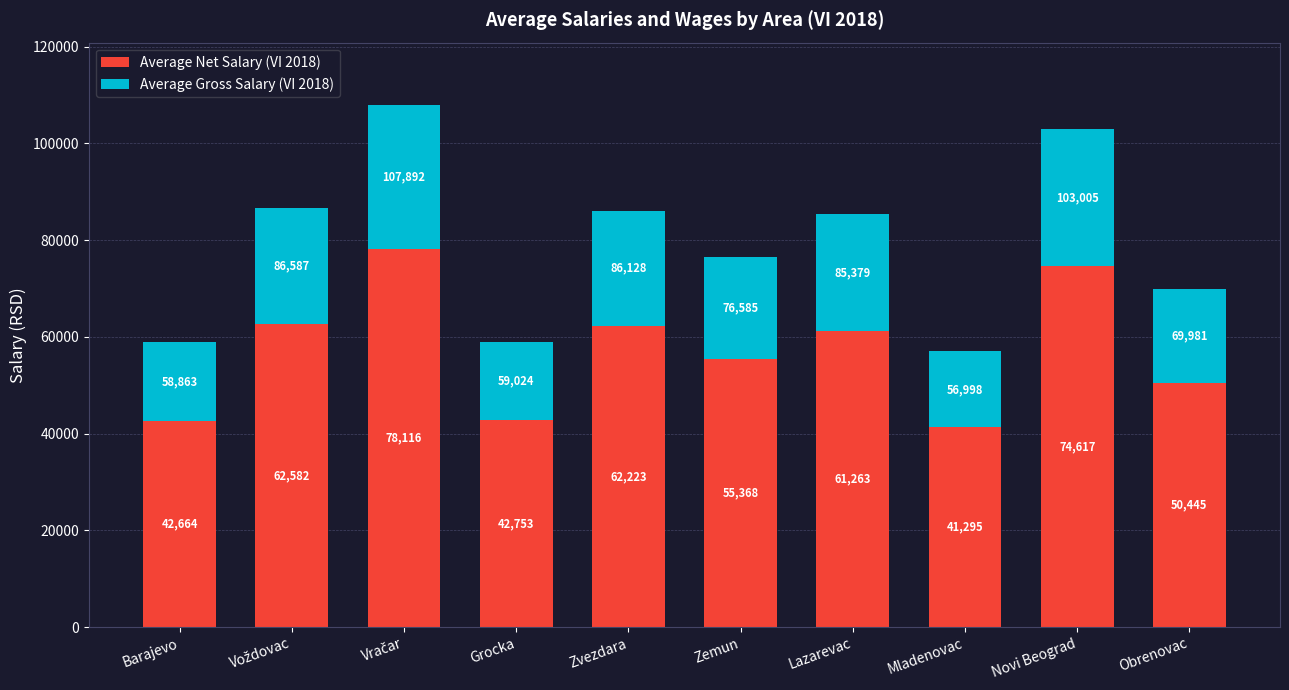

What is the difference between the second highest and minimum values in the Average Net Salary (VI 2018) series?

33322